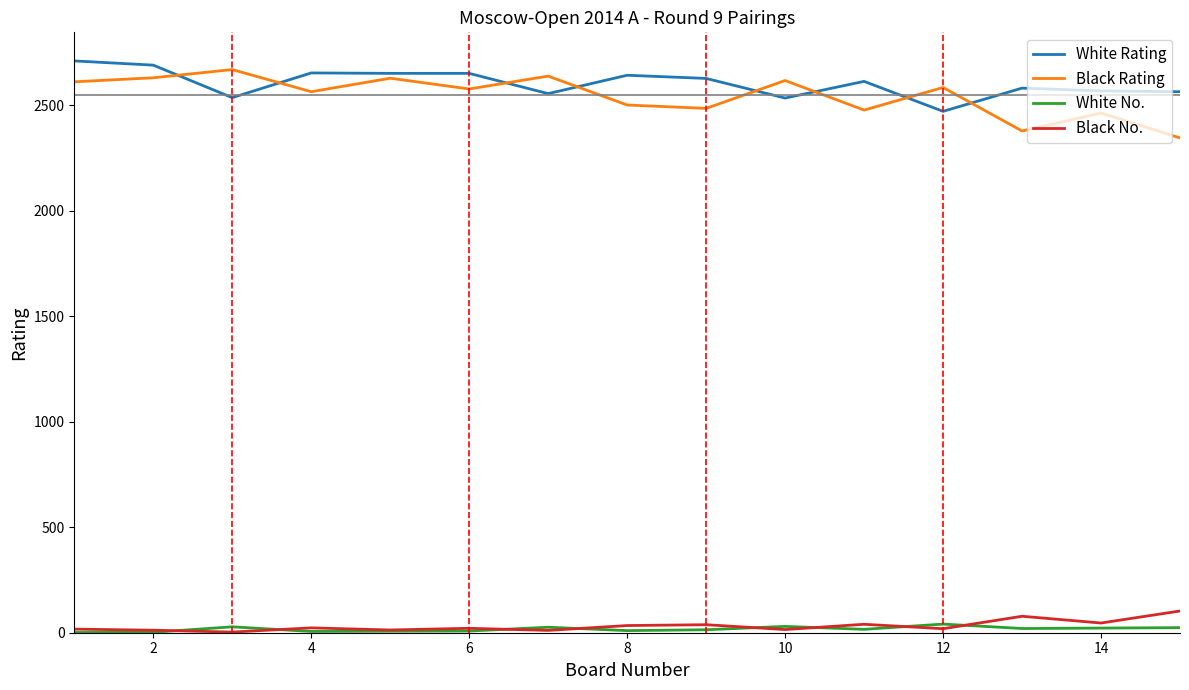

True or false: White No. and White Rating intersect in this chart.

False